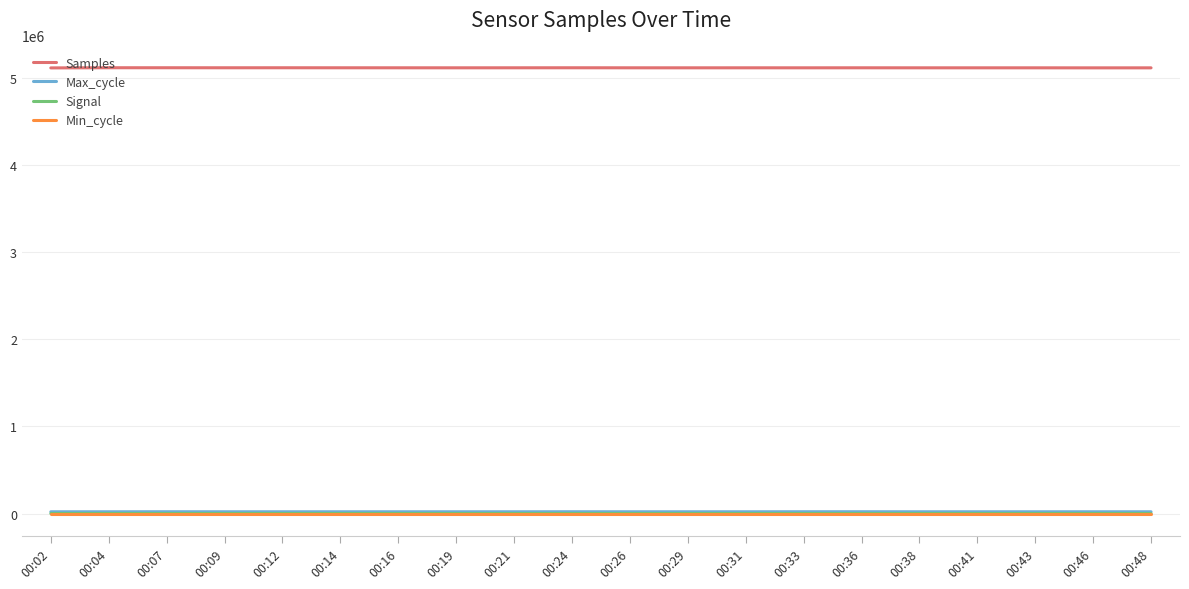

Where does the Samples series first go above 5114941?

00:04